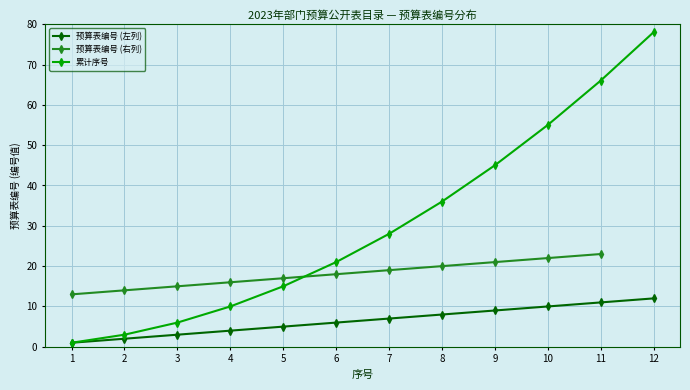

What is the total value across all series at 6?

27